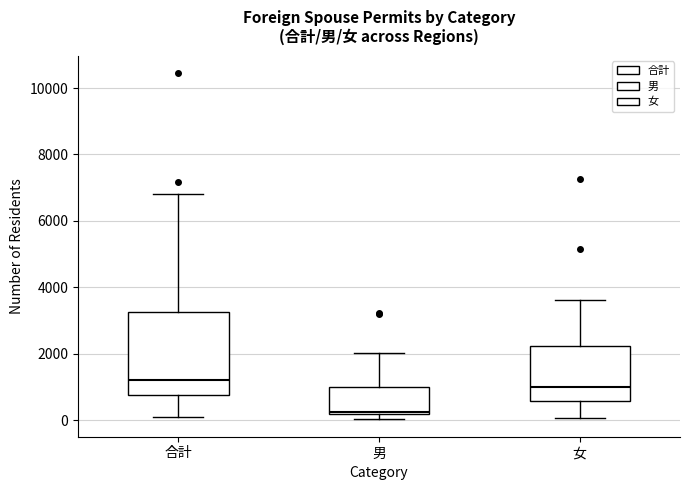

Reading left to right, read every box against the y-axis: the position of its median line, the range the box covers, and the ends of its whiskers. The values are not printed on the chart, so give them approximately, as read against the axis.

合計: median 1200, box 800 to 3200, whiskers 0 to 6800
男: median 200, box 200 to 1000, whiskers 0 to 2000
女: median 1000, box 600 to 2200, whiskers 0 to 3600